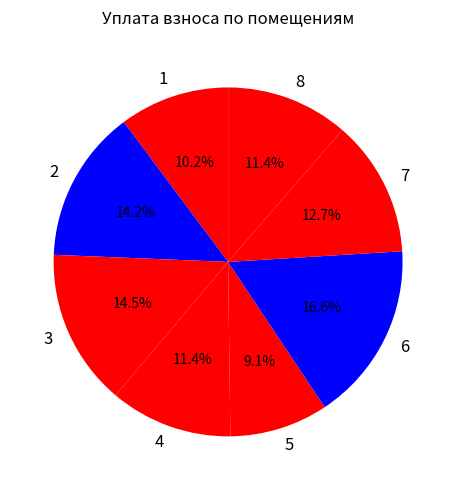

What is the ratio of the value at 2 to the value at 8?

1.2